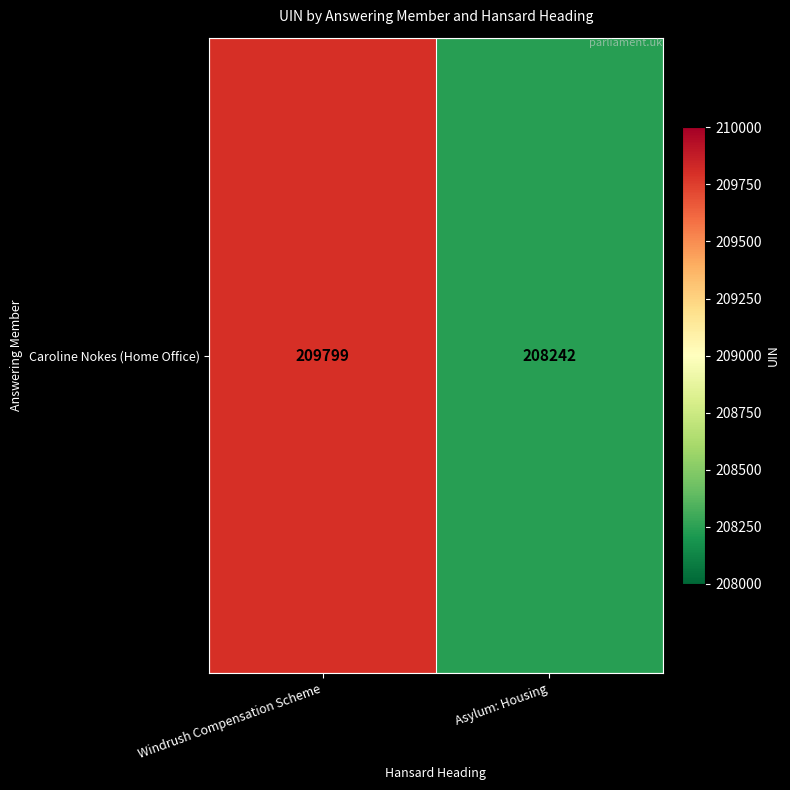

Approximately how many times larger is the value at Asylum: Housing compared to Windrush Compensation Scheme?

1.0